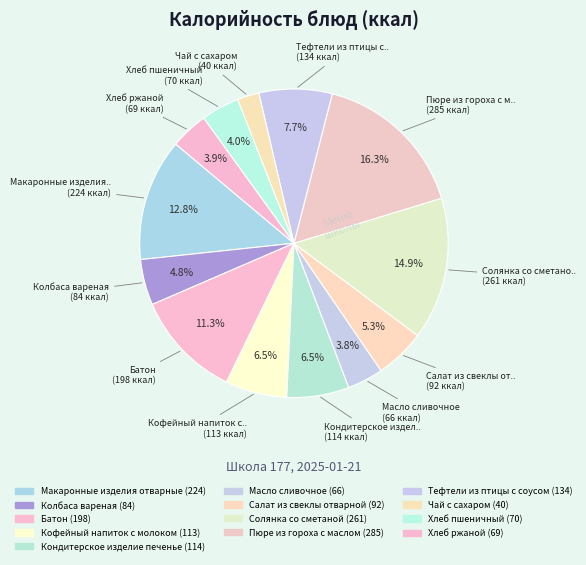

What is the smallest slice in the pie chart?

Чай с сахаром